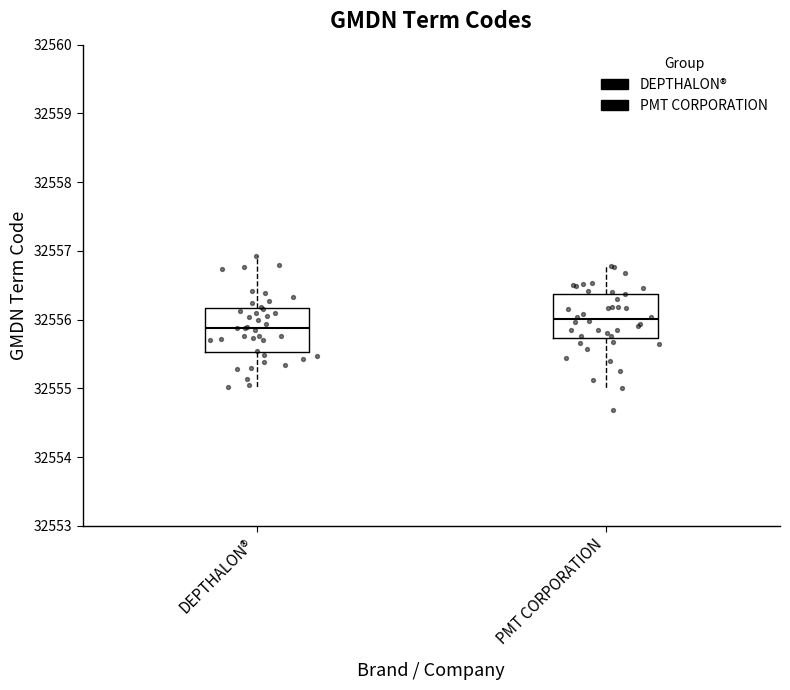

Where is the lower edge of the box for PMT CORPORATION on the y-axis? The values are not printed on the chart, so give them approximately, as read against the axis.

32555.7